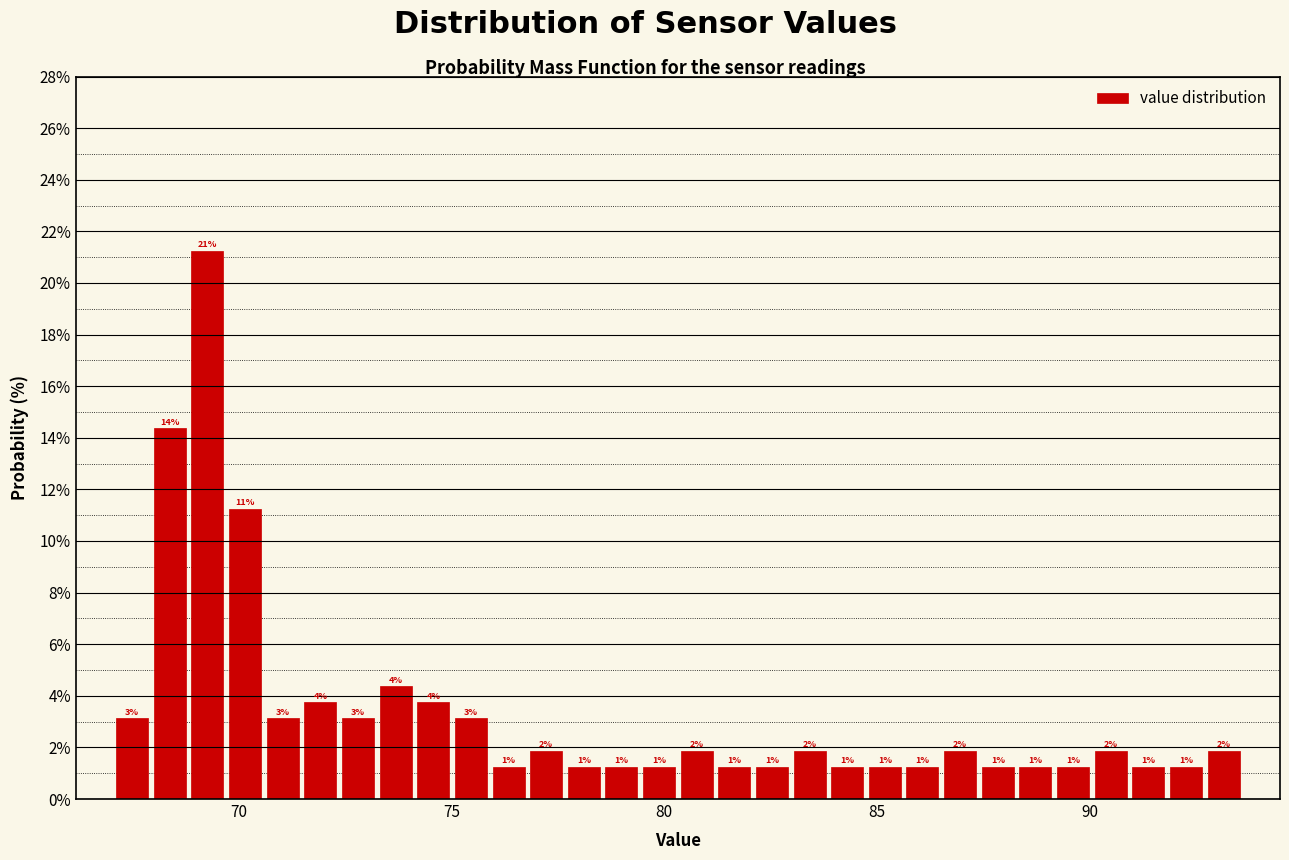

Read against the x-axis, roughly where is the centre of the tallest bar?

69.5